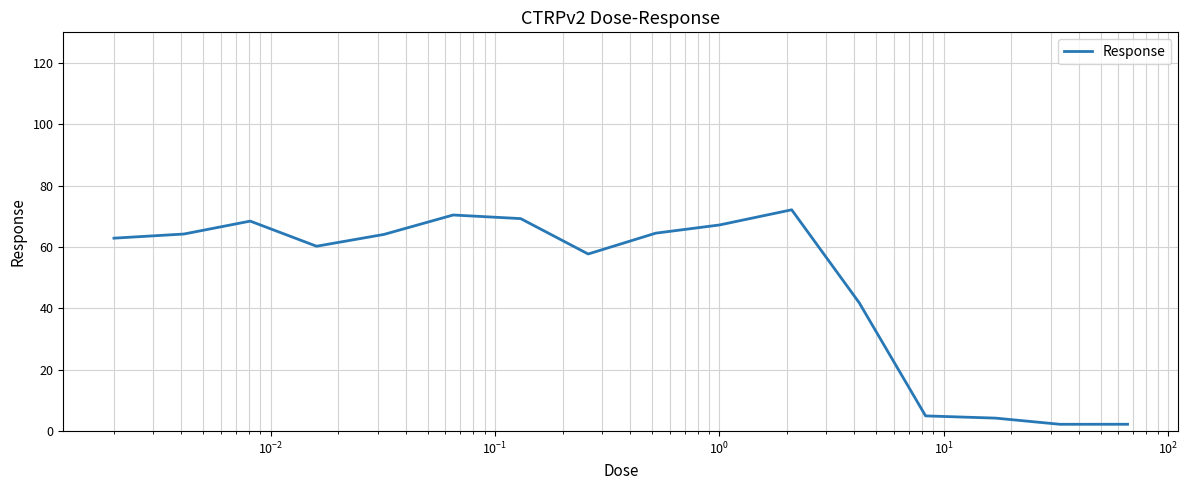

What is the maximum value shown in the chart?

72.2